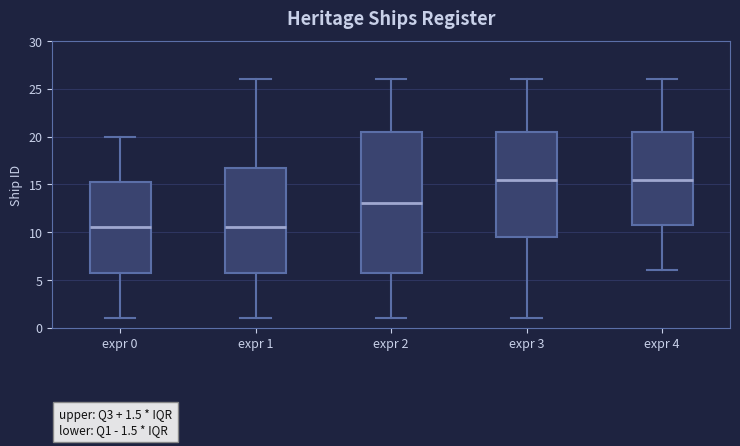

Which box is the tallest, from its lower edge to its upper edge?

expr 2